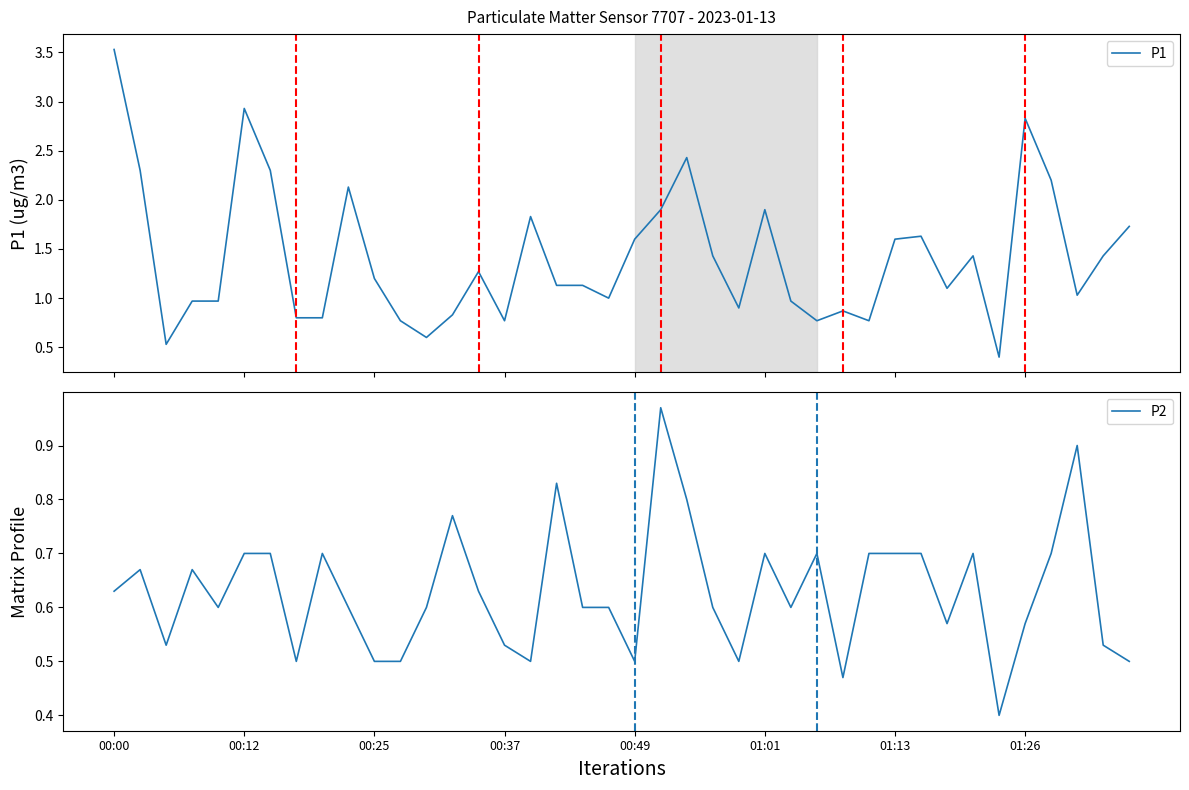

True or false: P1 and P2 intersect in this chart.

False